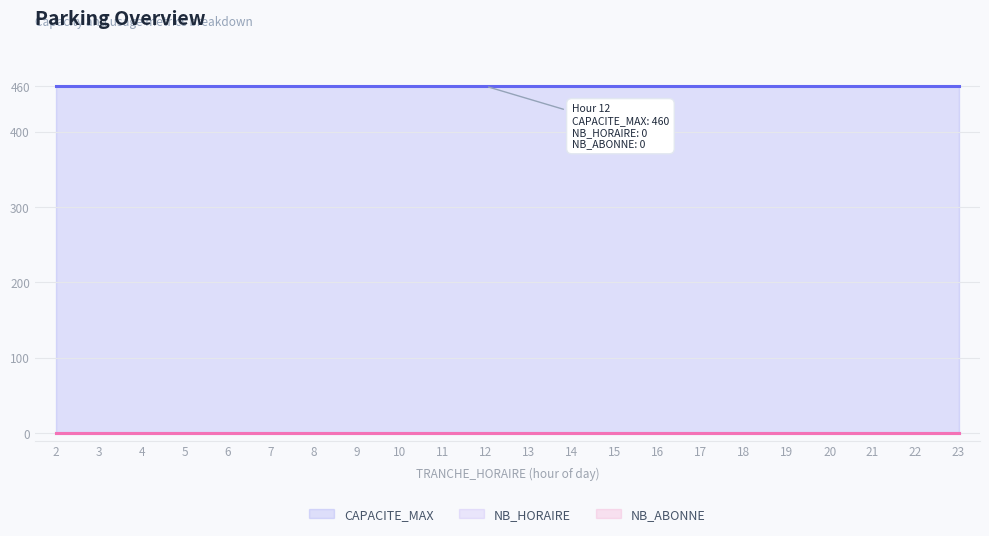

Which label corresponds to the largest value in the chart?

2